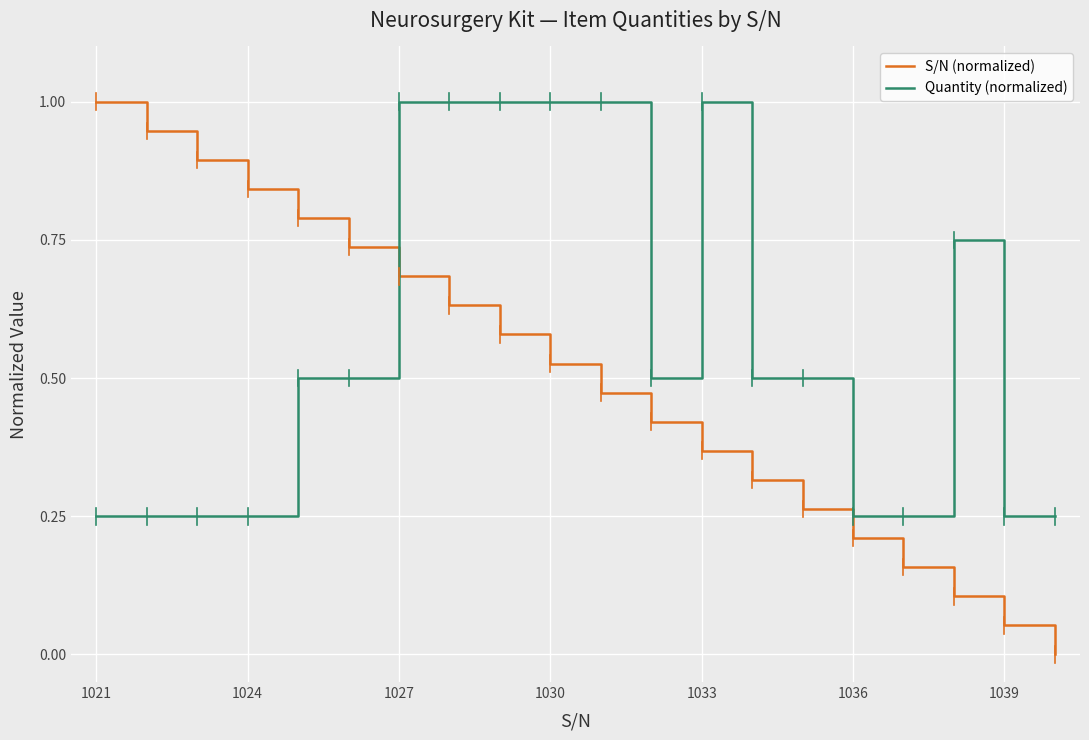

Which series has the largest total across all categories?

Quantity (normalized)